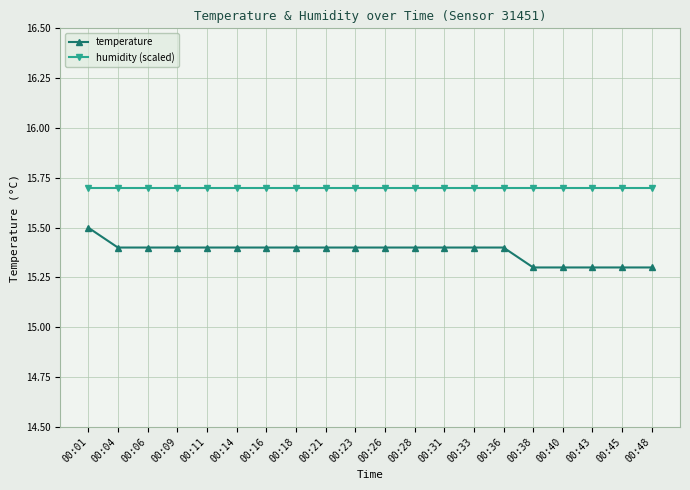

Is it true that temperature equals 4.3 at 00:48?

False